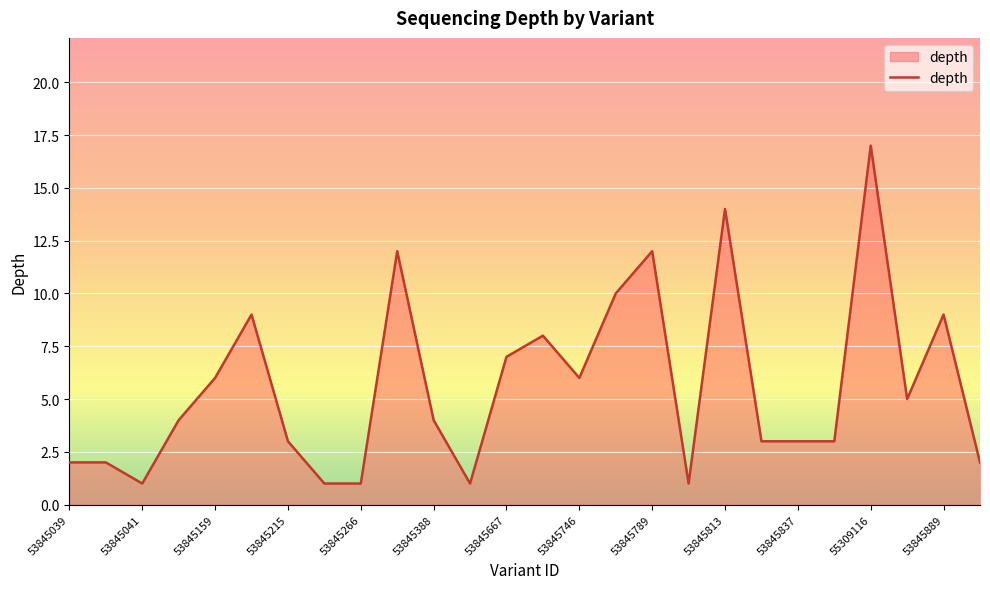

What is the difference between the maximum and minimum values?

16